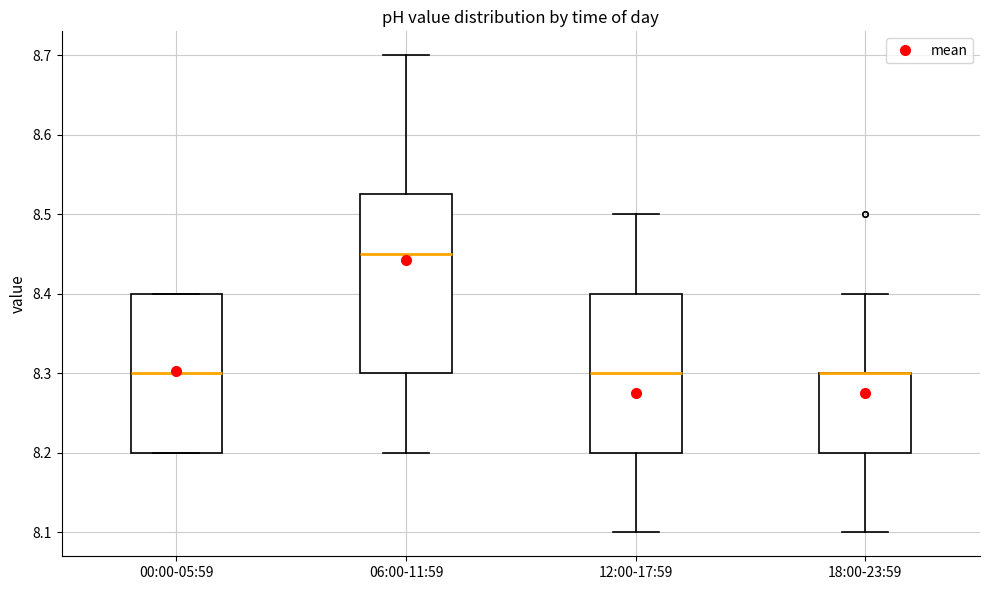

Reading left to right, read every box against the y-axis: the position of its median line, the range the box covers, and the ends of its whiskers. The values are not printed on the chart, so give them approximately, as read against the axis.

00:00-05:59: median 8.30, box 8.20 to 8.40, whiskers 8.20 to 8.40
06:00-11:59: median 8.45, box 8.30 to 8.53, whiskers 8.20 to 8.70
12:00-17:59: median 8.30, box 8.20 to 8.40, whiskers 8.10 to 8.50
18:00-23:59: median 8.30 (drawn on the box's upper edge), box 8.20 to 8.30, whiskers 8.10 to 8.40